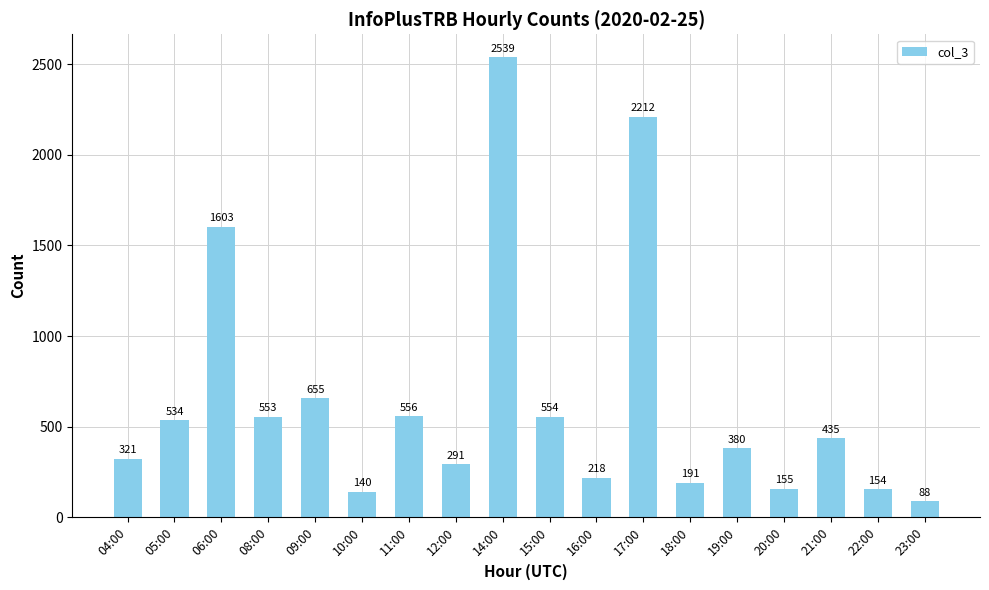

List the labels in order of value, largest first.

14:00, 17:00, 06:00, 09:00, 11:00, 15:00, 08:00, 05:00, 21:00, 19:00, 04:00, 12:00, 16:00, 18:00, 20:00, 22:00, 10:00, 23:00